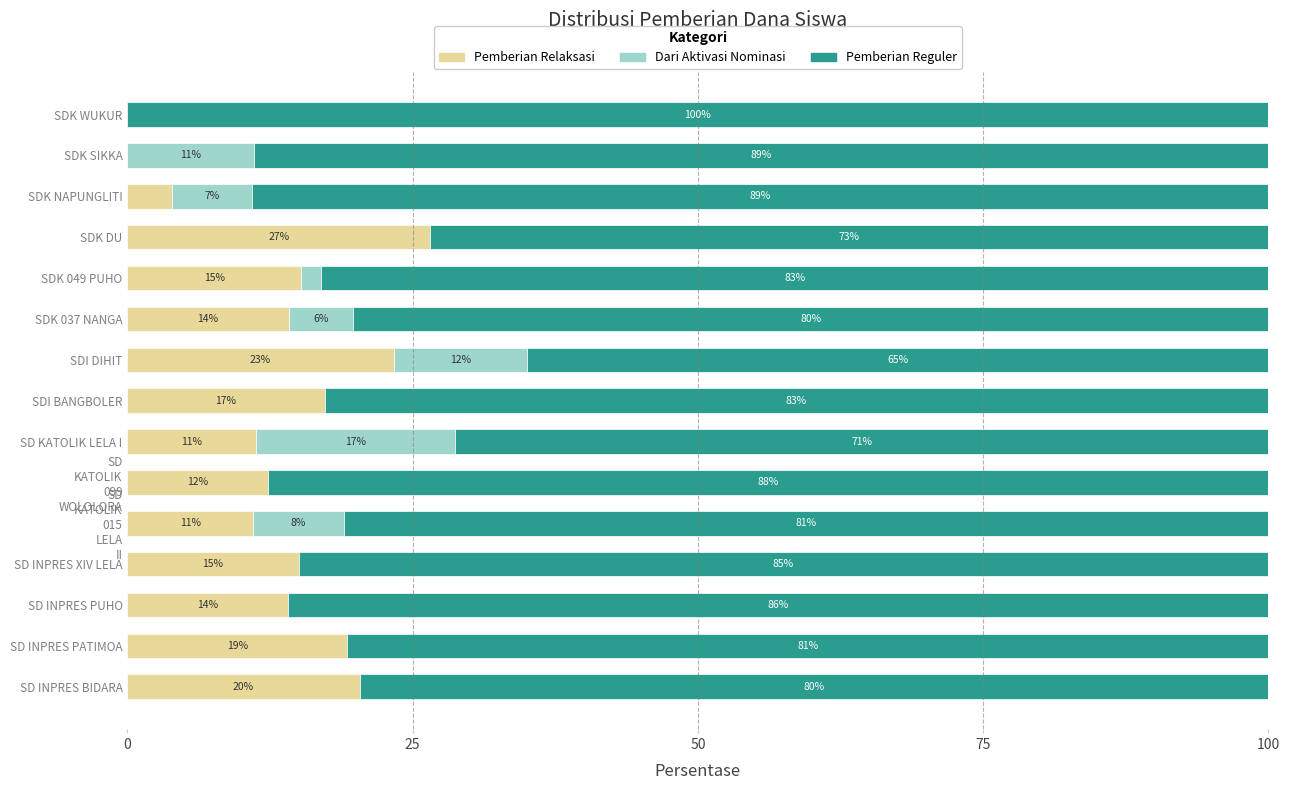

What is the total value across all series at SD INPRES XIV LELA?

100.0